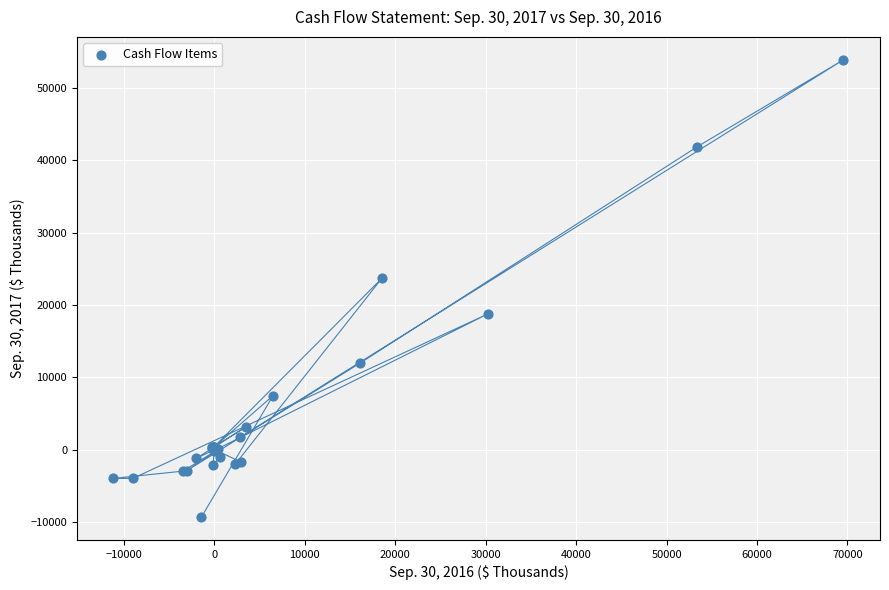

What Y value in the scatter plot is closest to 22311?

23678